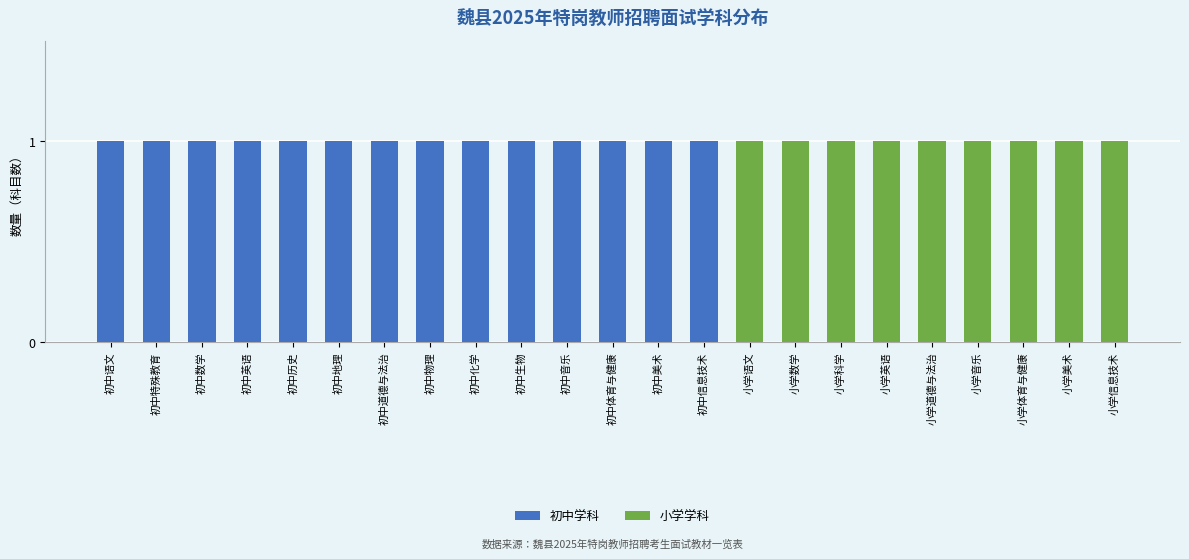

What are all the series names shown in the legend?

初中学科, 小学学科